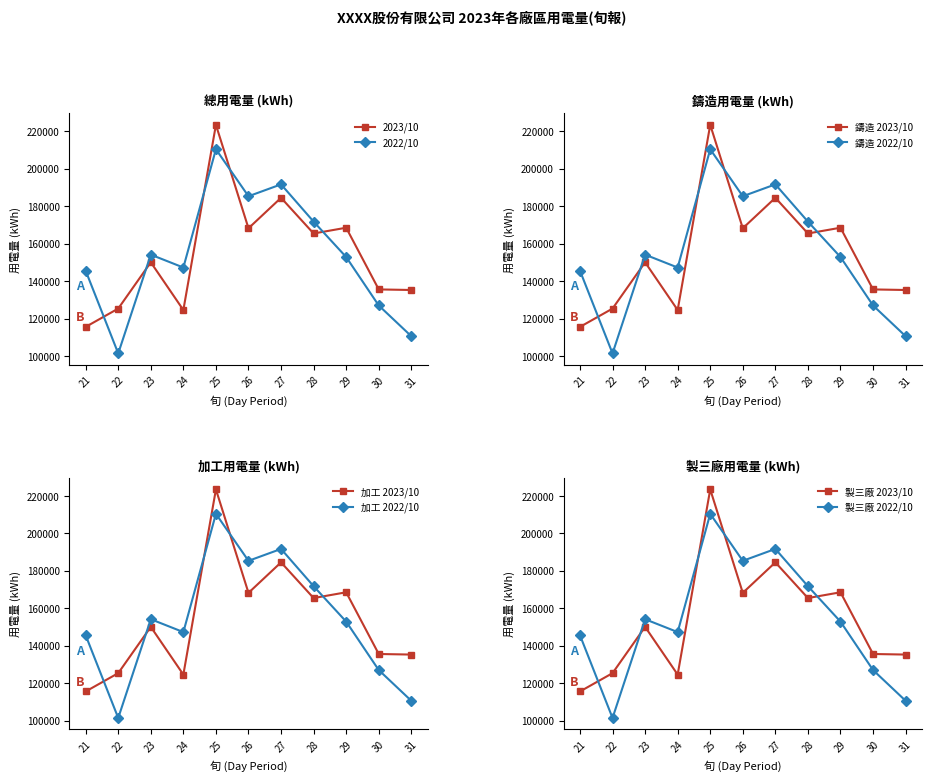

At which label does 2023/10 用電量 reach its minimum?

21